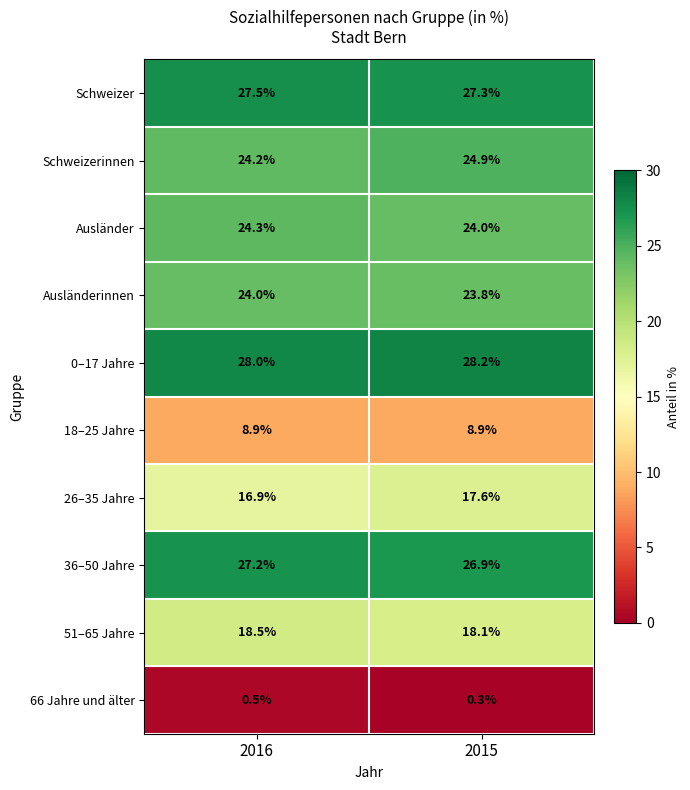

What is the spread (max minus min) of values at 2015?

27.9